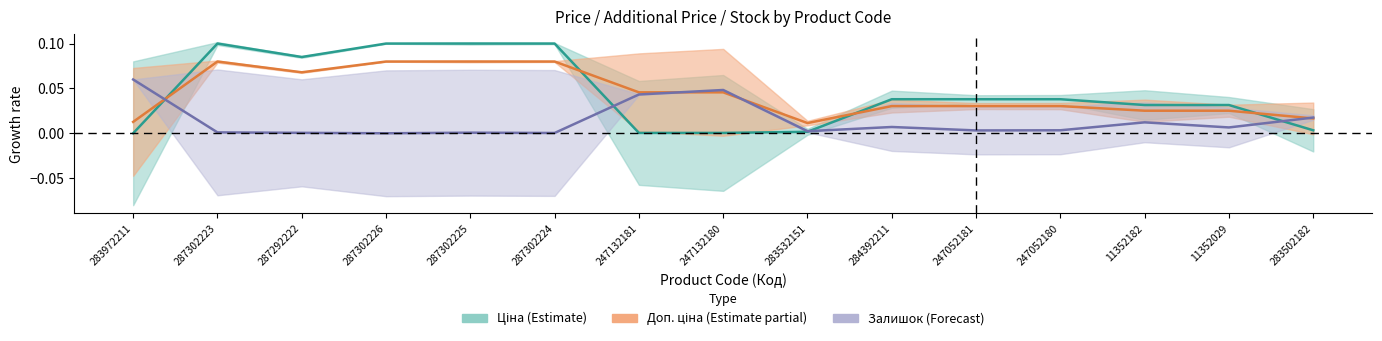

How many lines are shown in the chart?

3